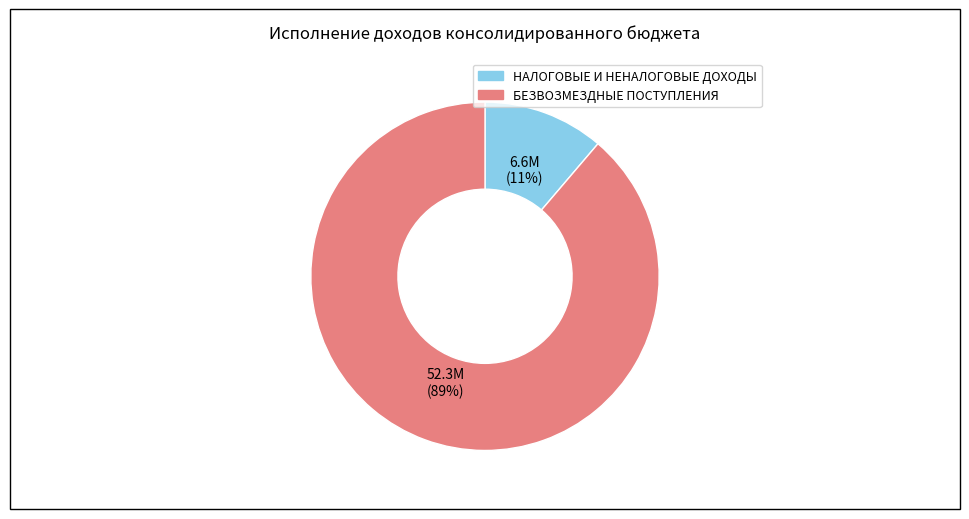

Is there a majority slice in this chart?

Yes